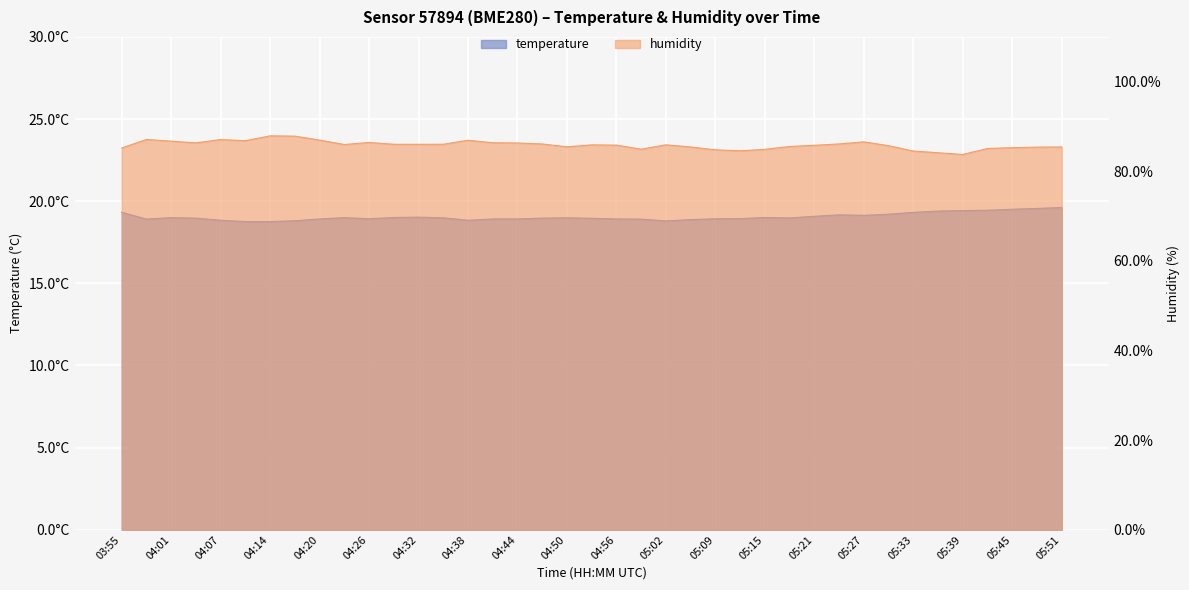

How many distinct data groups are displayed?

2